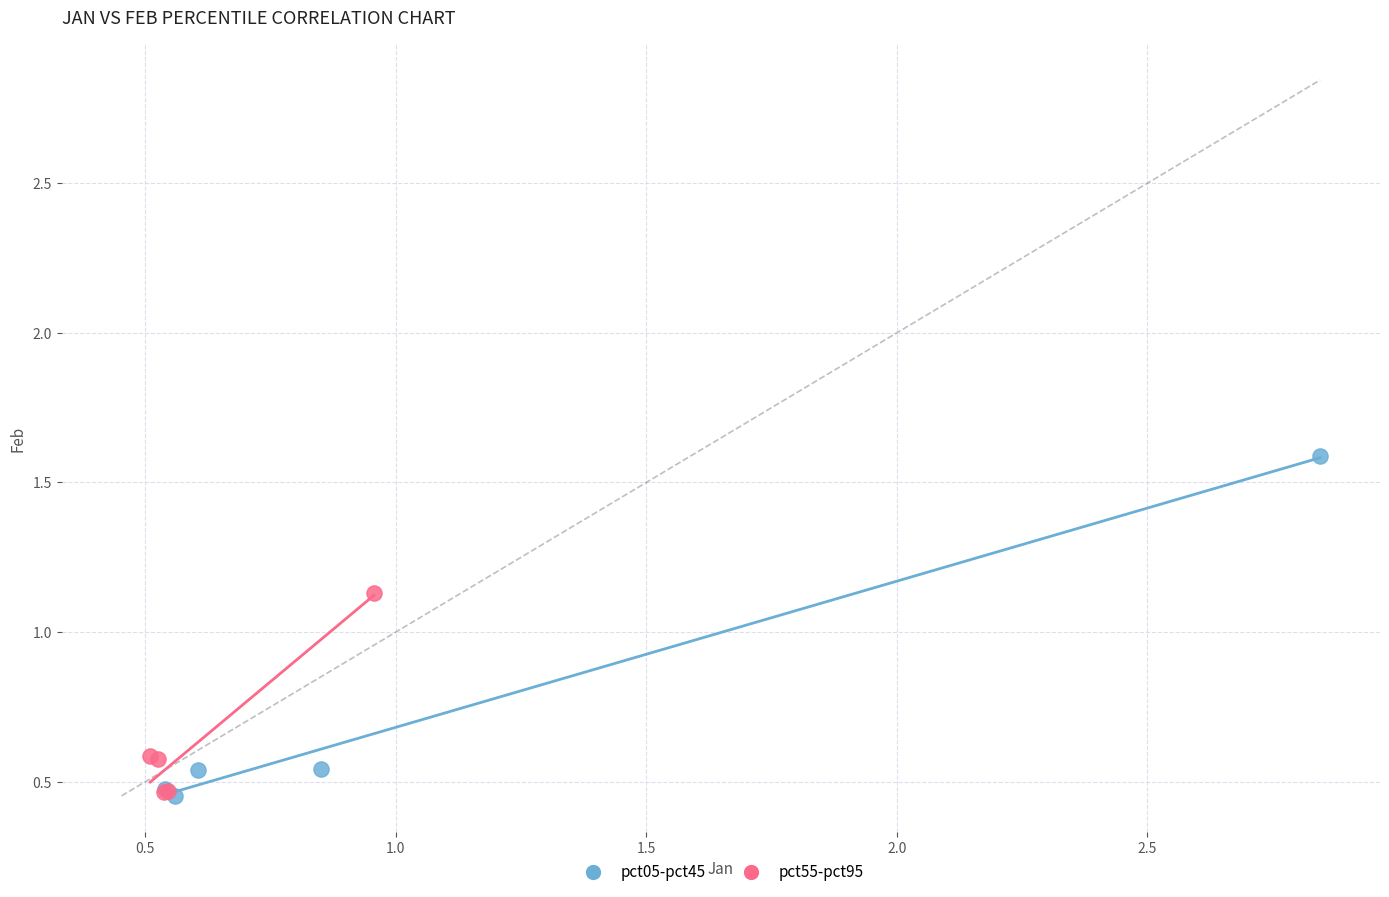

Which series has the widest spread of Y values?

pct05-pct45